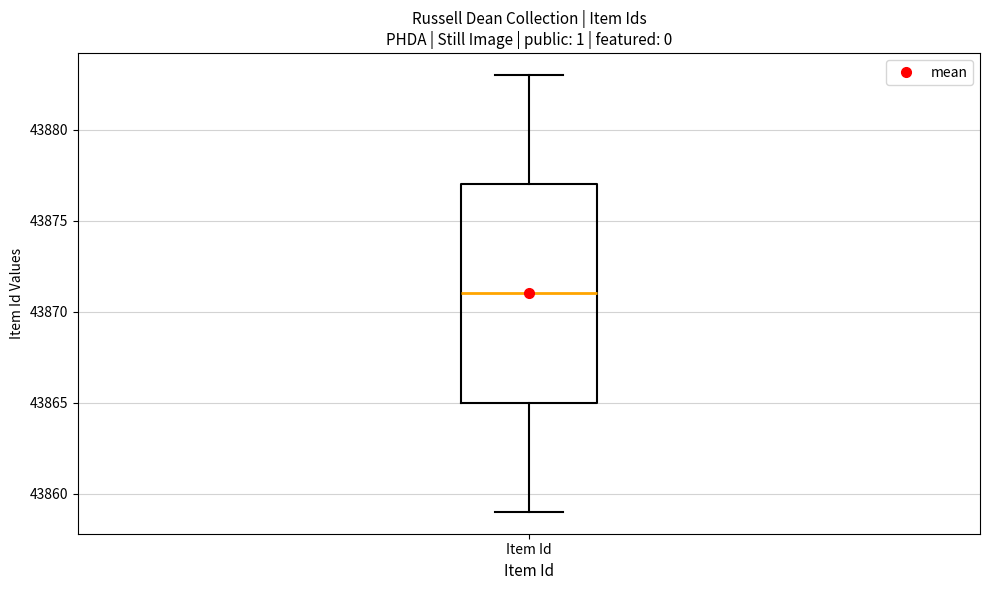

Where does the lower whisker of the box for Item Id end on the y-axis? The values are not printed on the chart, so give them approximately, as read against the axis.

43859